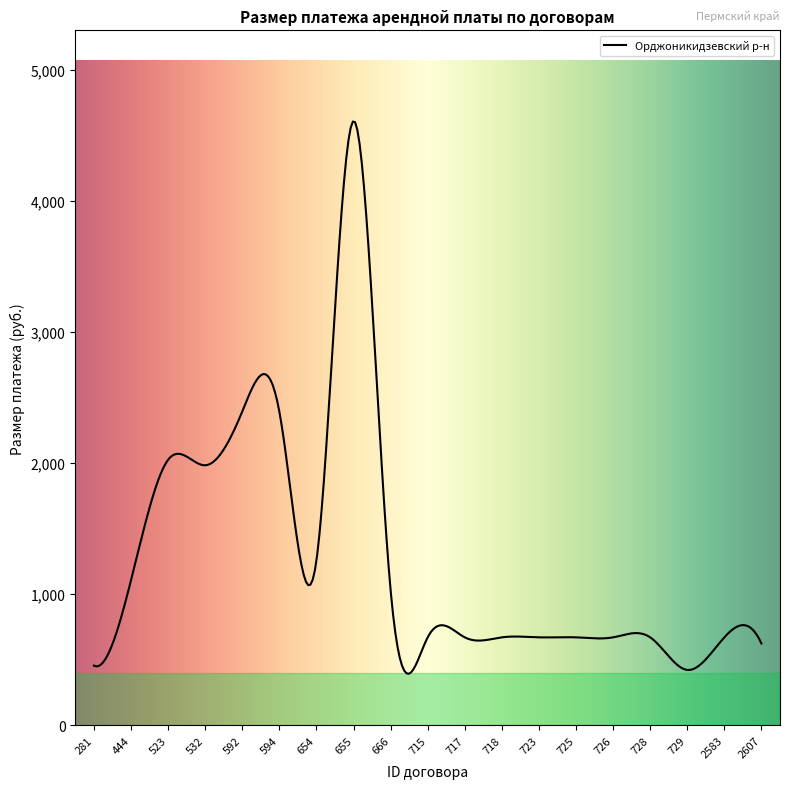

What is the greatest value displayed?

4603.6